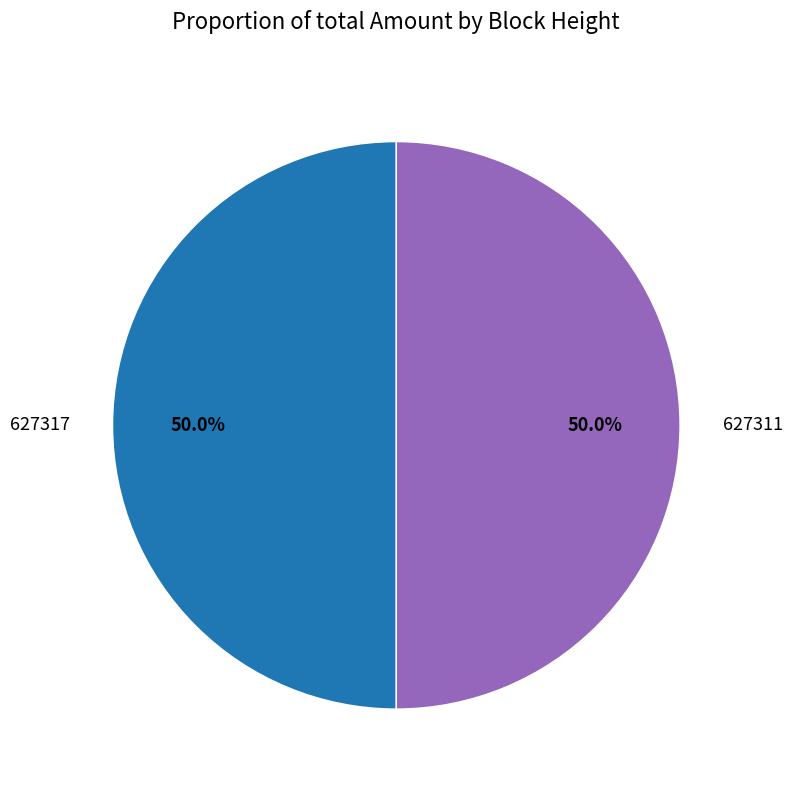

To the nearest percent, what percentage of the pie is 627317?

50%